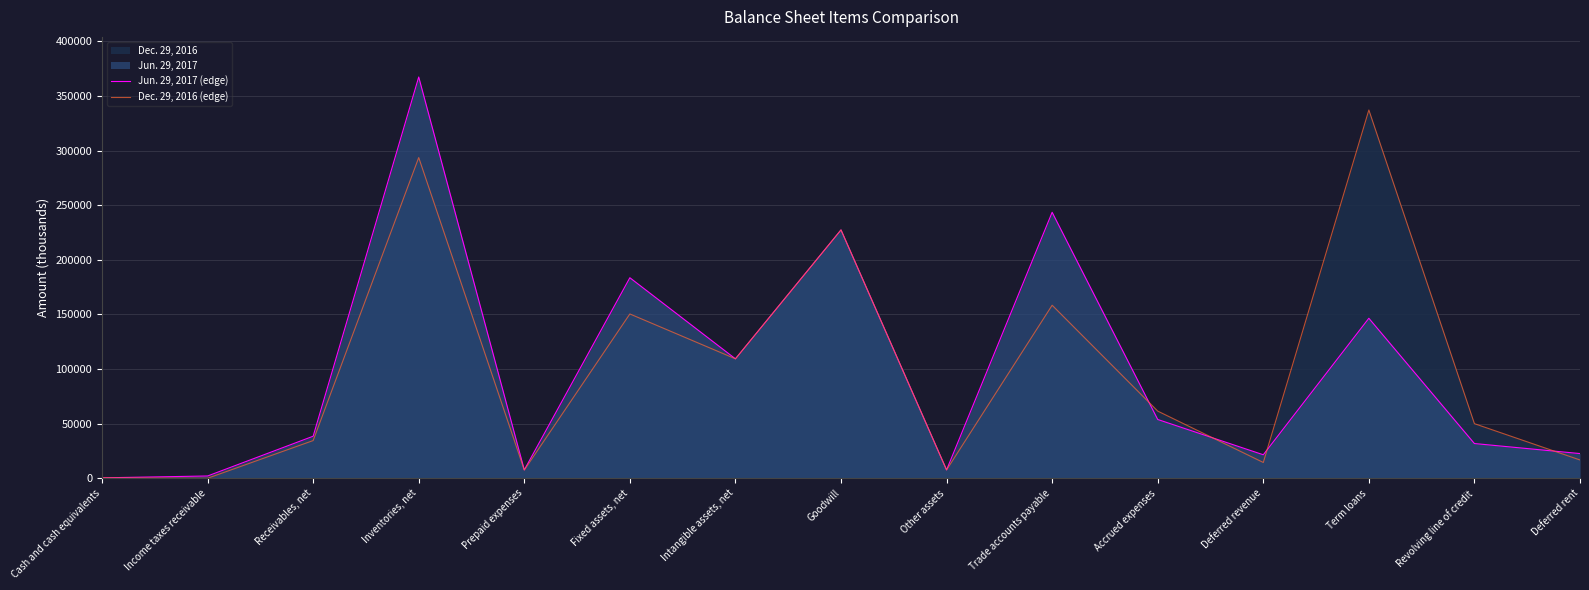

Which label corresponds to the largest value in the chart?

Inventories, net